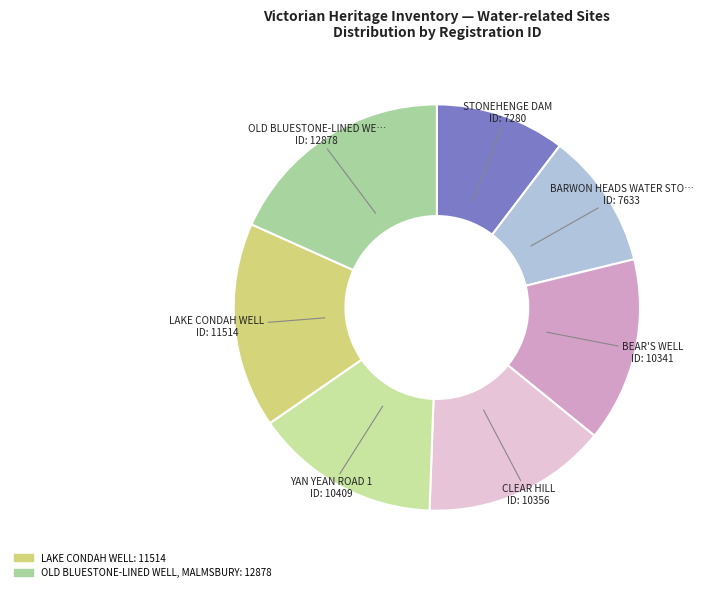

How many slices are in this pie chart?

7